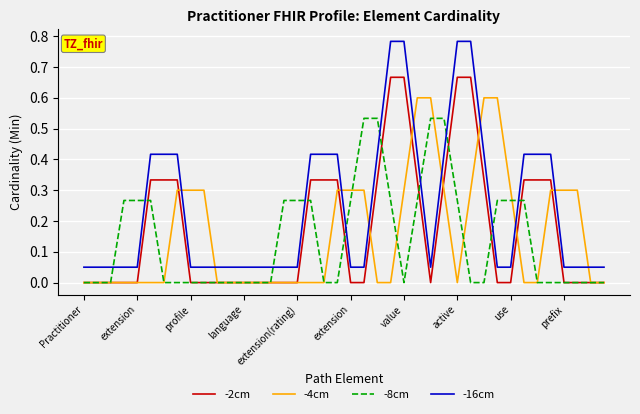

Which series has the largest range (max minus min)?

-16cm